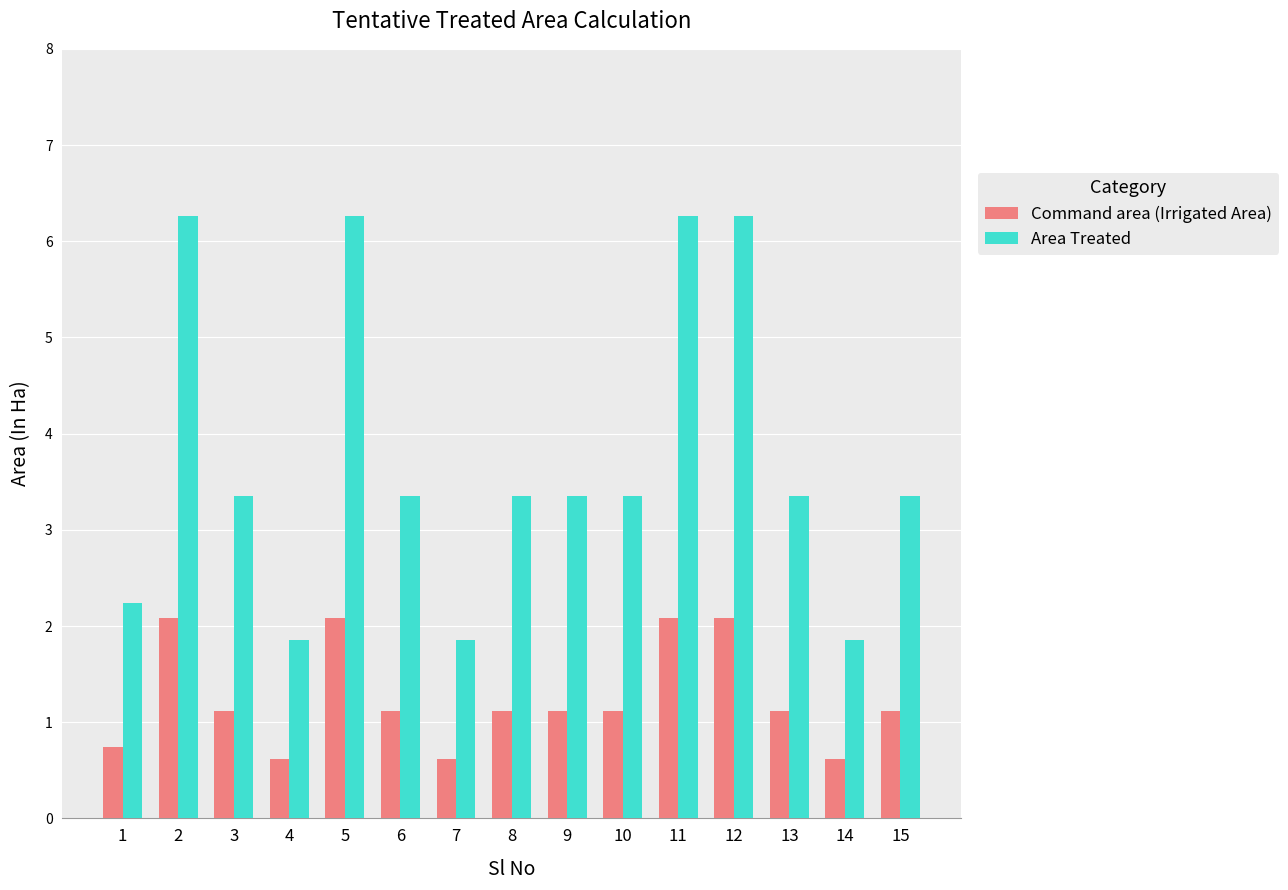

The value of Command area (Irrigated Area) at 15 is 0.4. True or false?

False